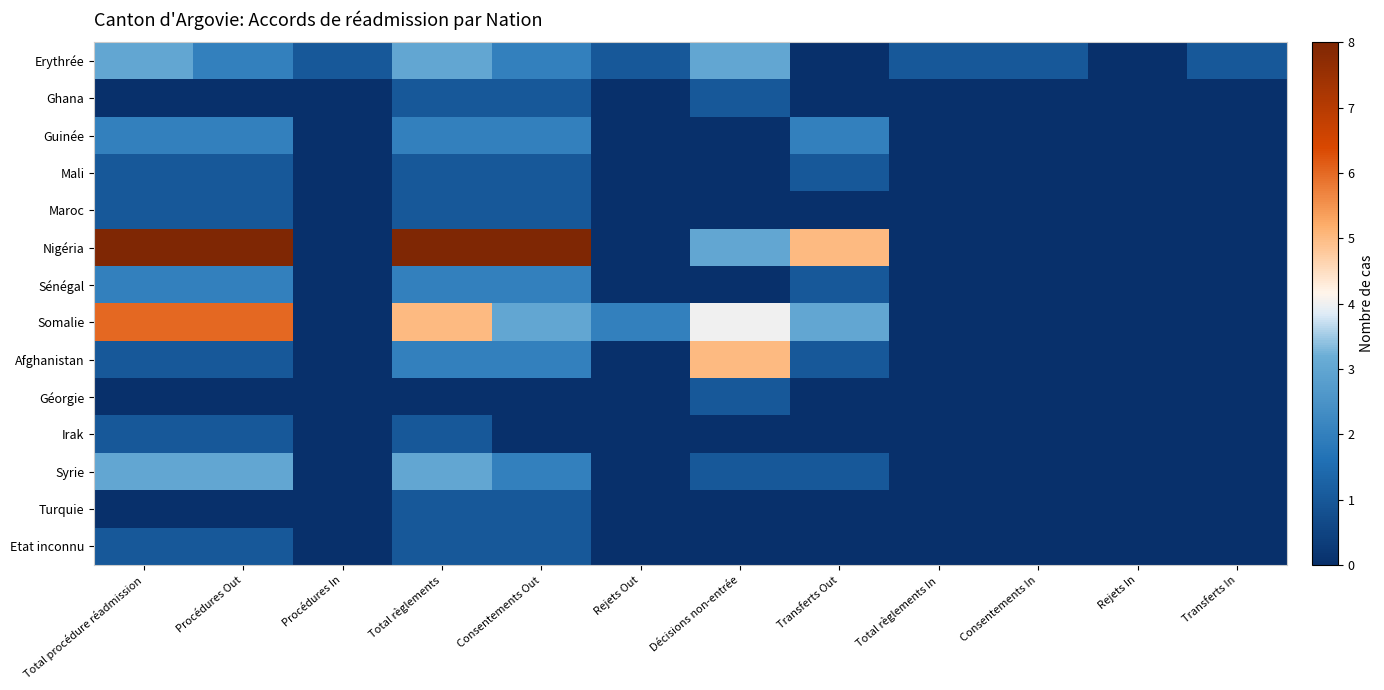

Which has a higher value, Total règlements or Consentements In?

Total règlements